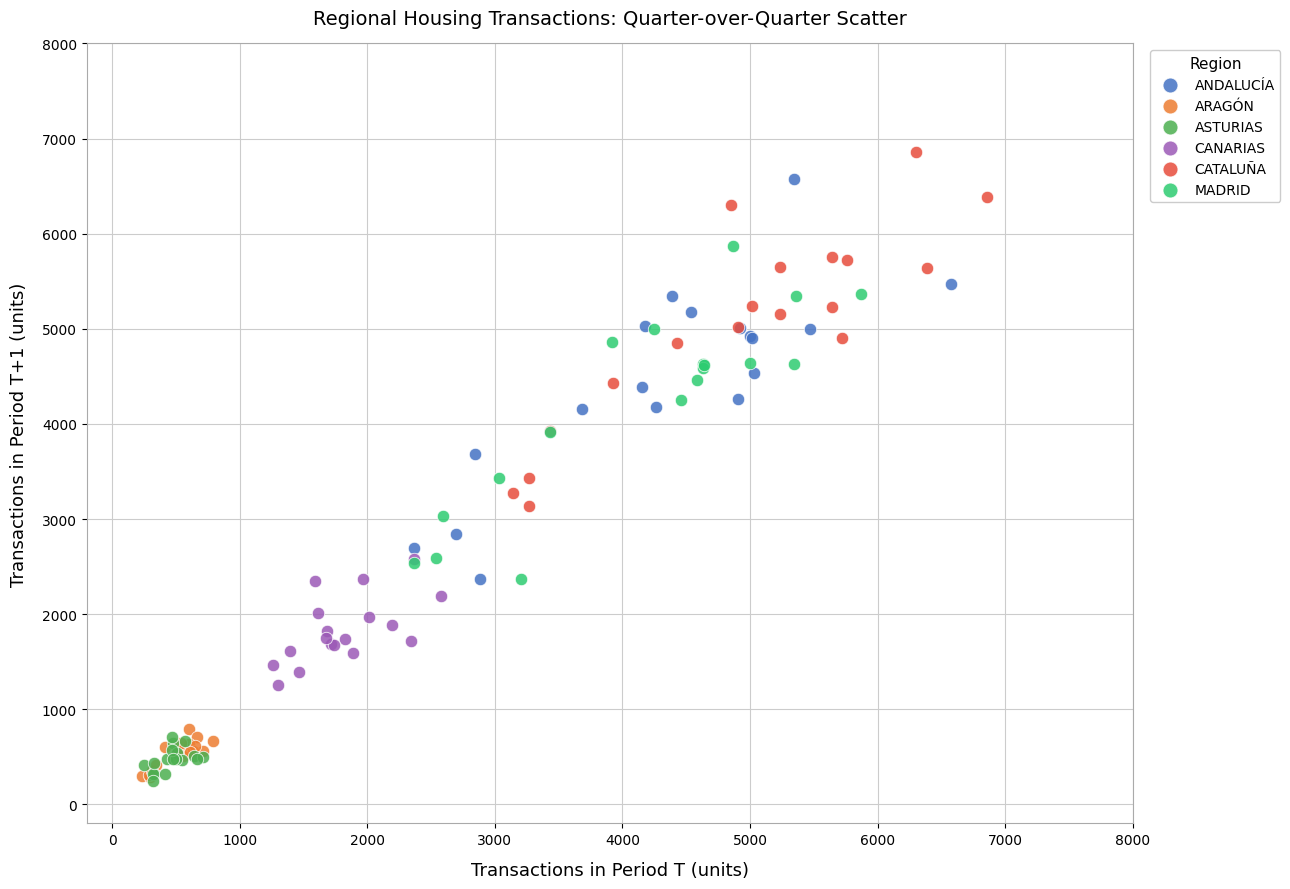

What are all the series names shown in the legend?

ANDALUCÍA, ARAGÓN, ASTURIAS, CANARIAS, CATALUÑA, MADRID